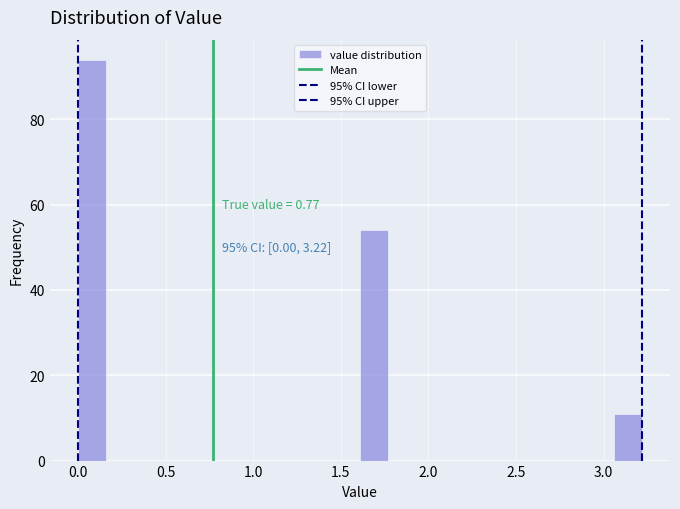

Around what value on the x-axis is the tallest bar? Give the approximate position of its centre, as read against the axis.

0.10